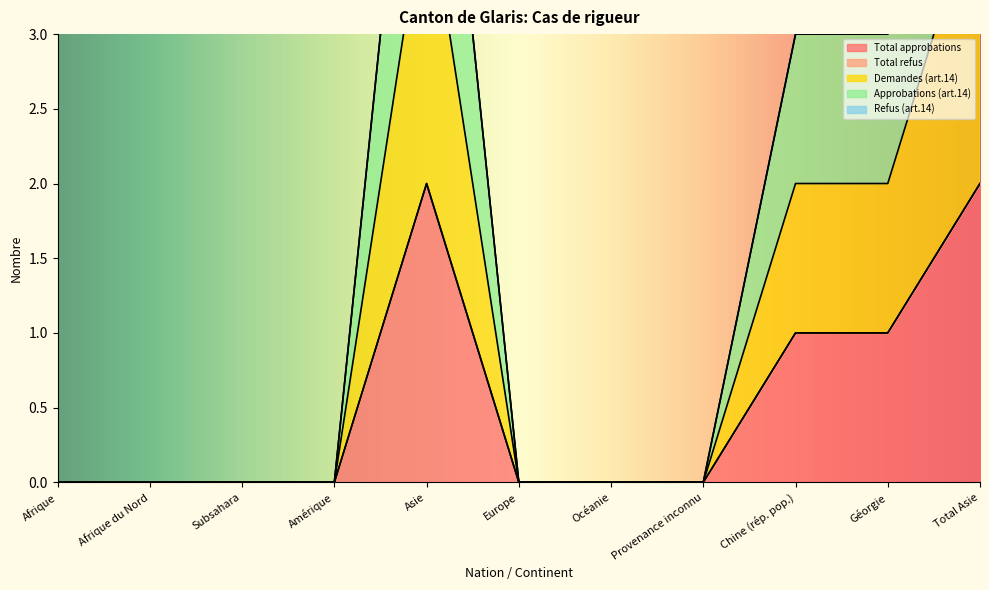

The Total approbations series shows 0 at Europe. True or false?

True